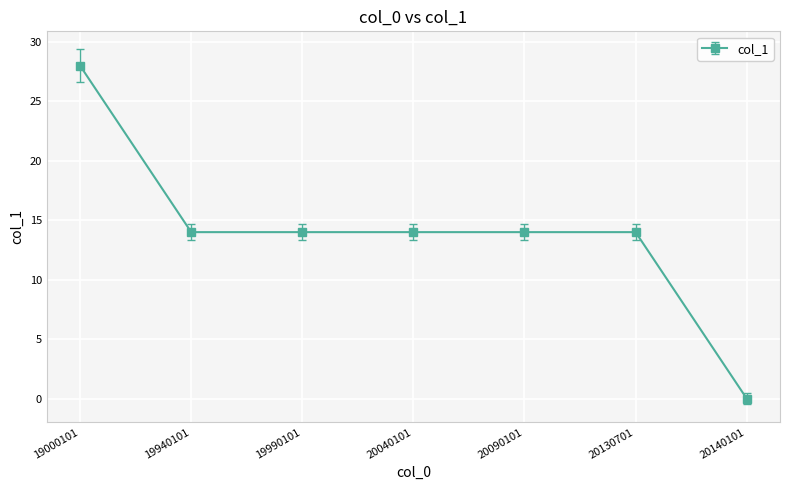

At which category does the chart reach its peak across all series?

19000101